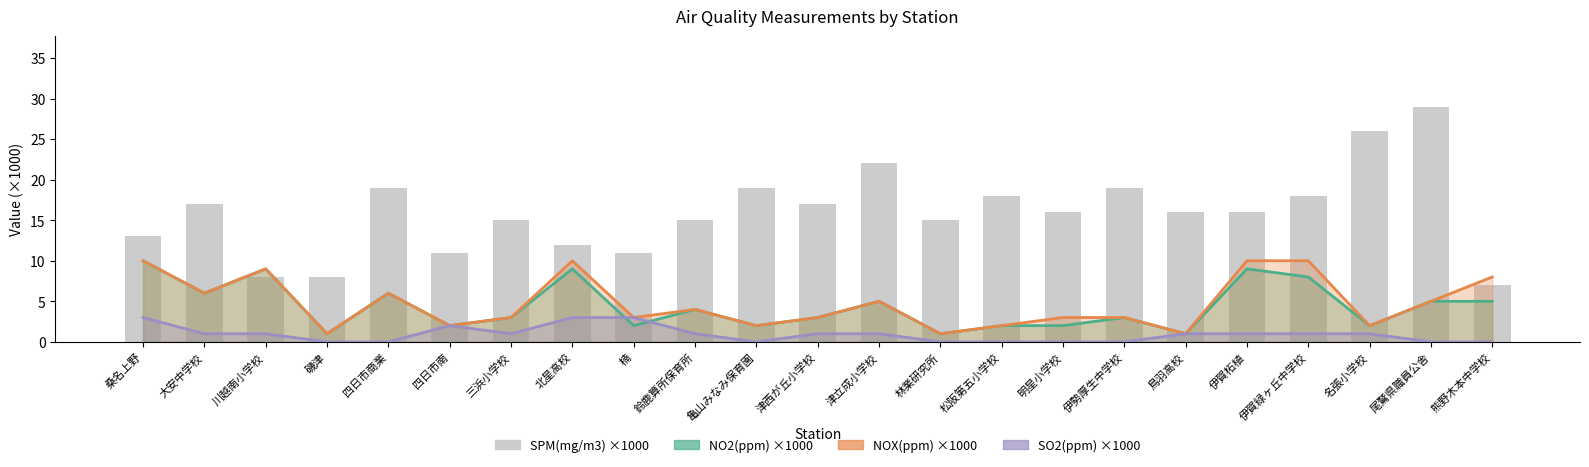

What is the difference between the maximum and minimum values?

22